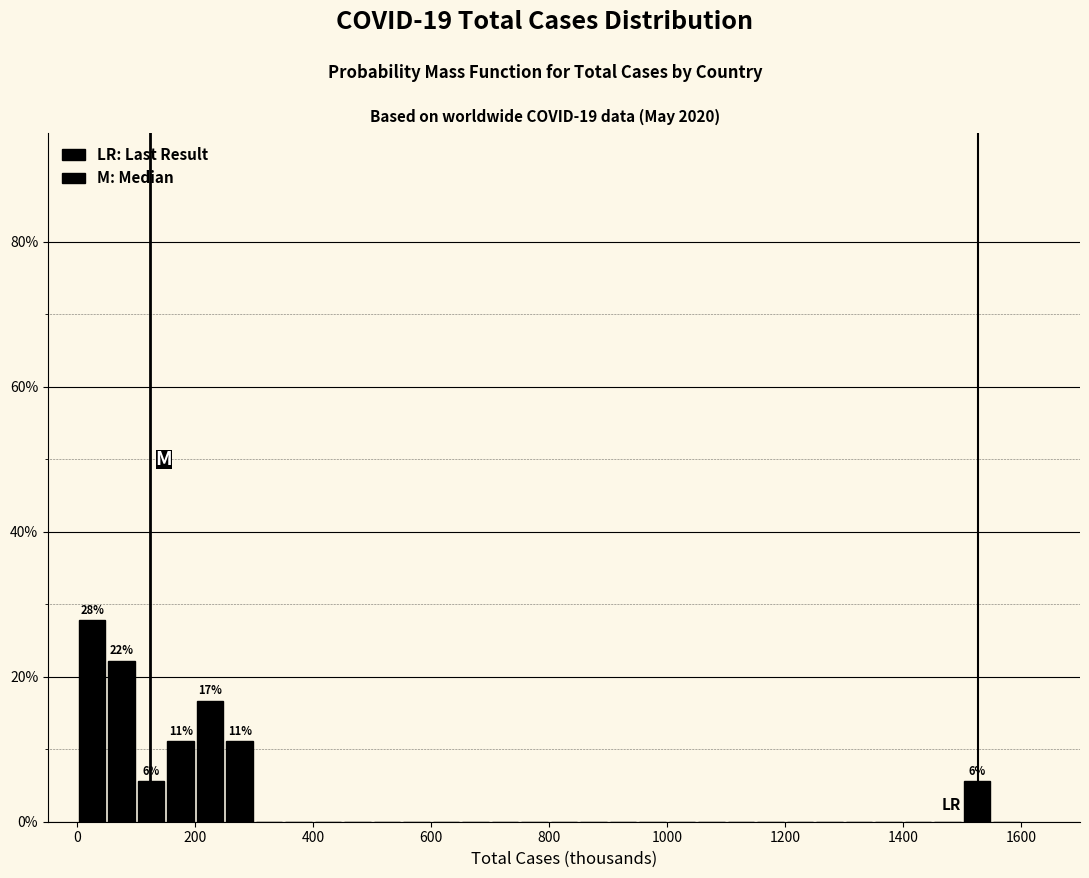

Read against the x-axis, roughly where is the centre of the tallest bar?

20